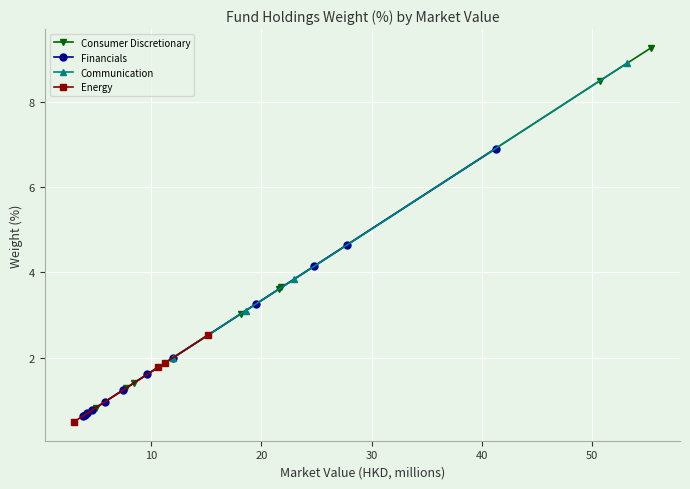

What is the lowest value of the Communication series?

2.0